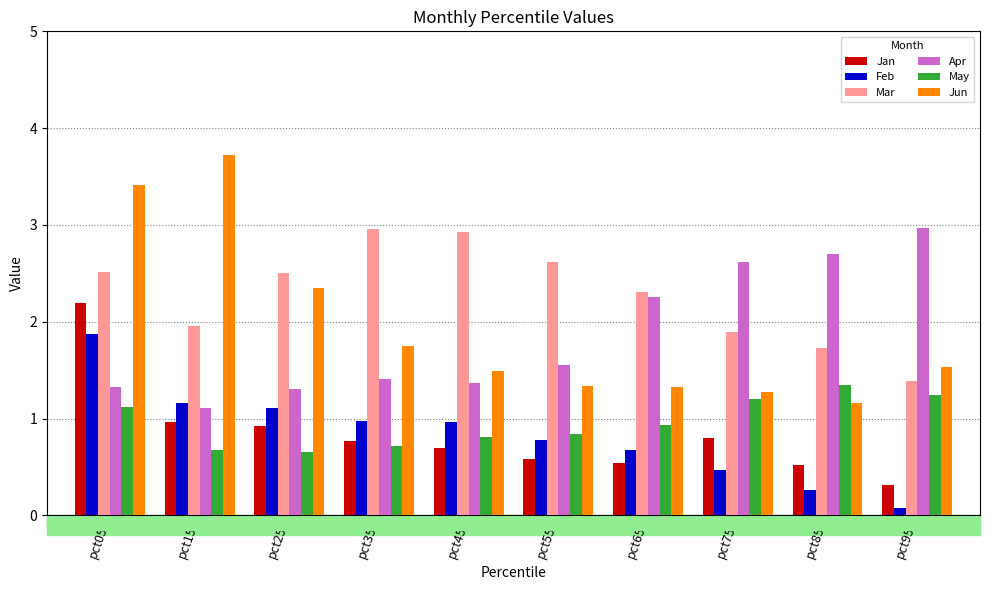

Is the value of Feb at pct35 greater than the value of Apr at pct95?

No